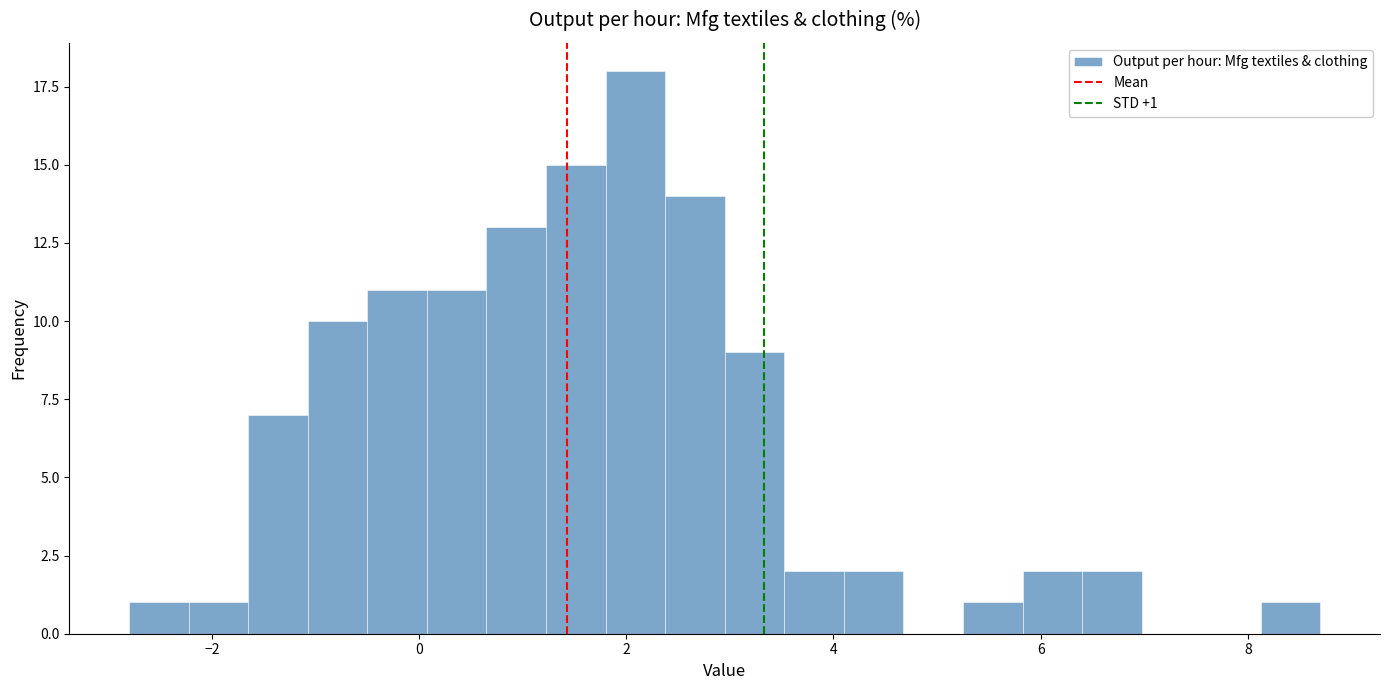

Around what value on the x-axis is the tallest bar? Give the approximate position of its centre, as read against the axis.

2.0